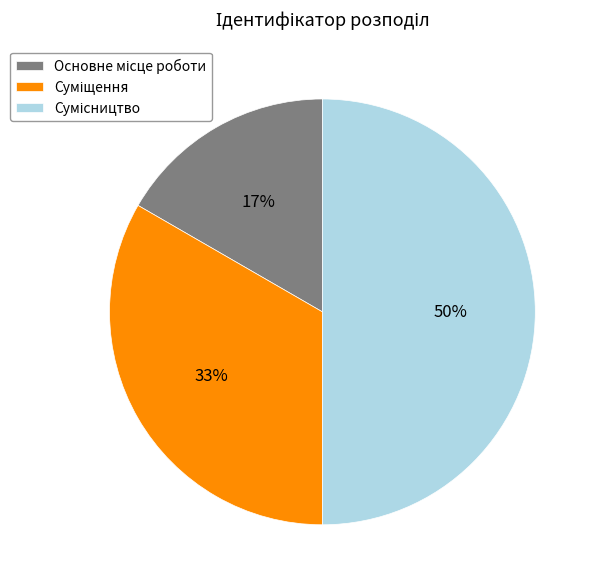

To the nearest percent, what is the average slice percentage?

33%